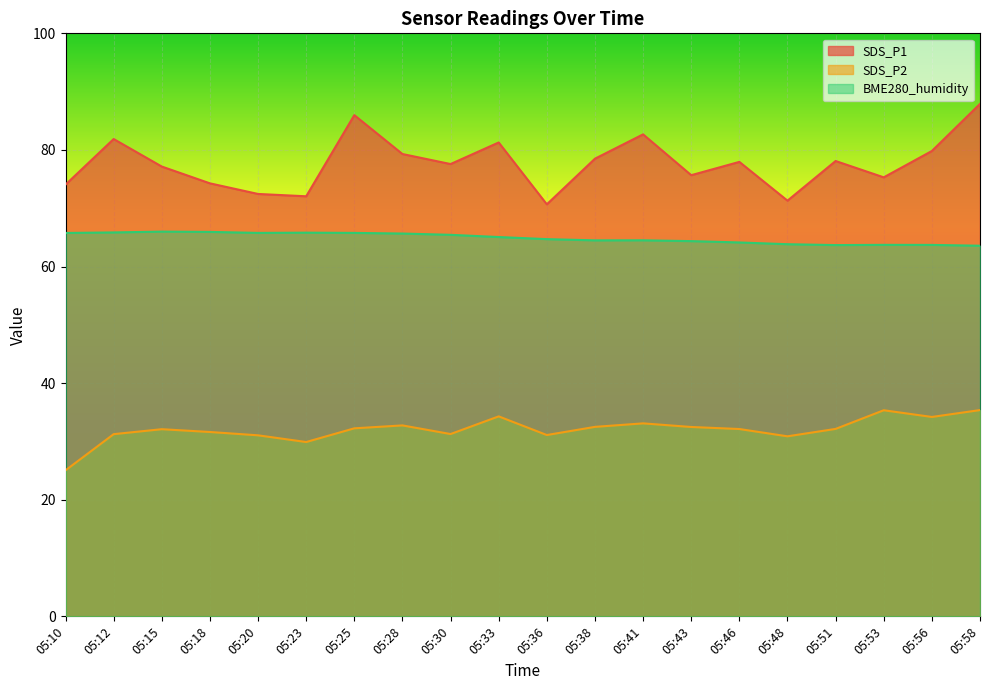

The BME280_humidity series shows 109.5 at 05:58. True or false?

False